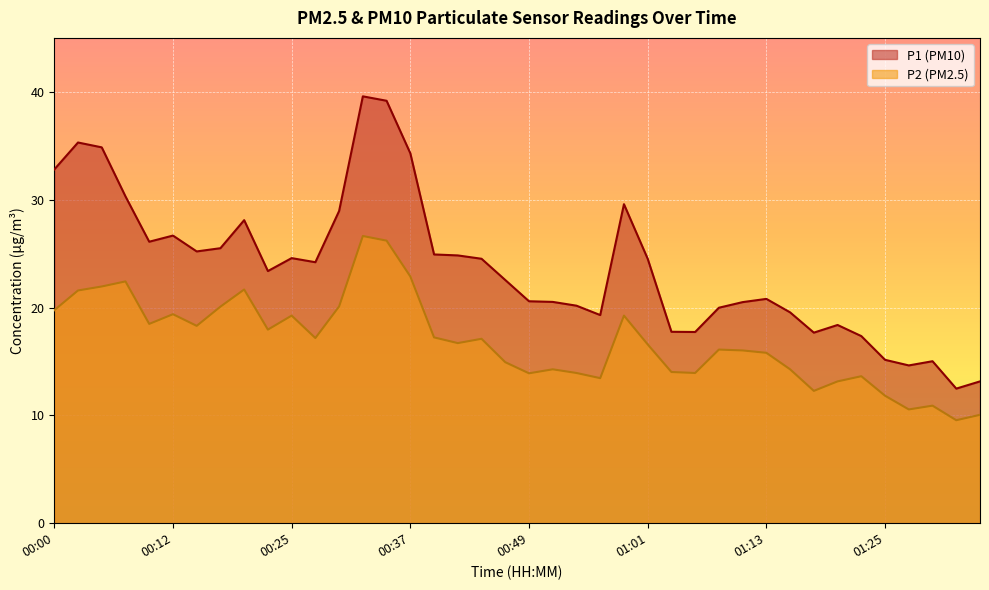

List the series in order of their overall mean, highest first.

P1 (PM10), P2 (PM2.5)